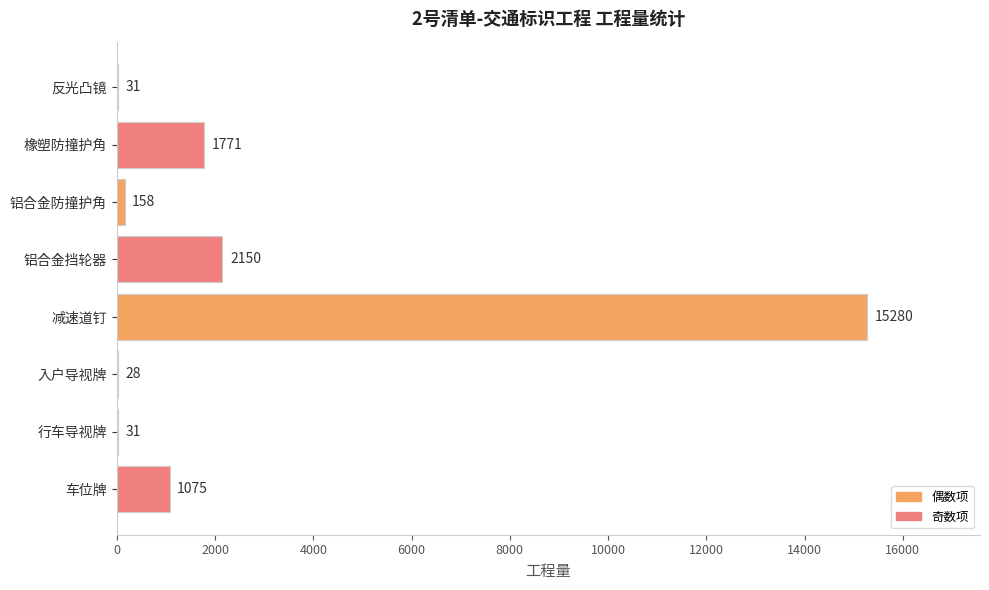

Which has a higher value, 铝合金防撞护角 or 减速道钉?

减速道钉